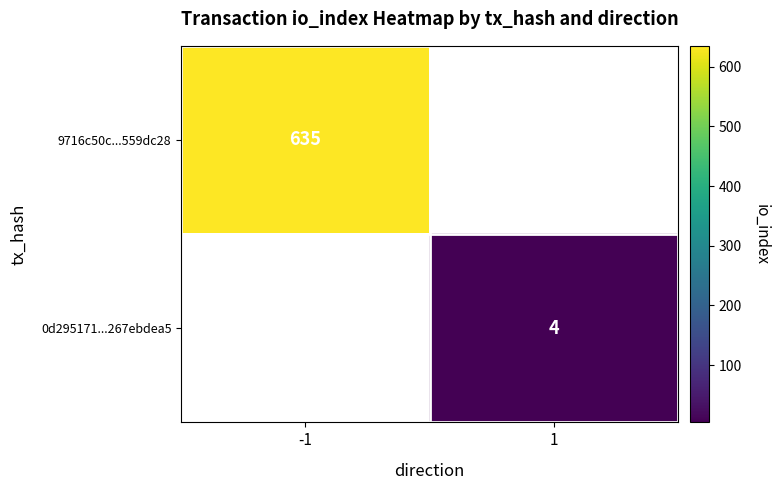

Is the value of 9716c50c...559dc28 at -1 greater than the value of 0d295171...267ebdea5 at 1?

Yes